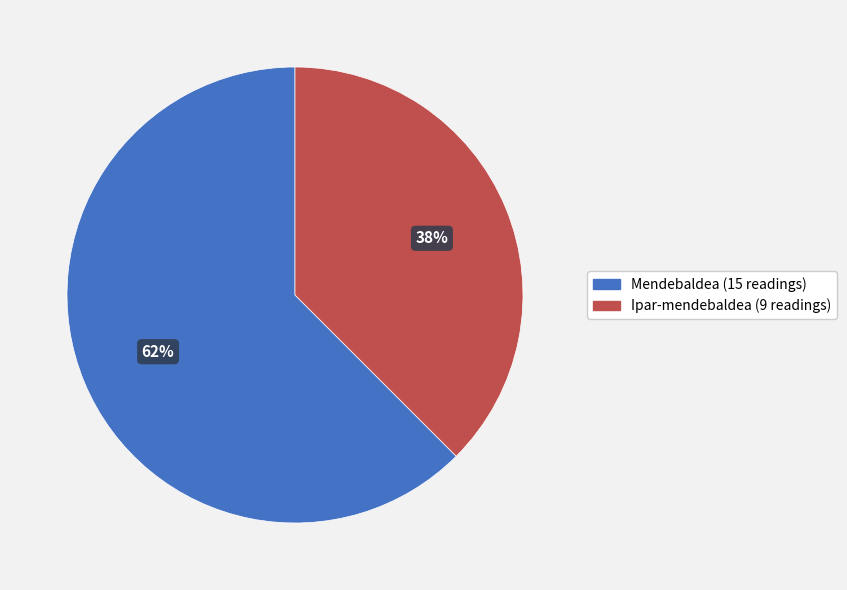

Approximately how many times larger is the value at Ipar-mendebaldea compared to Mendebaldea?

0.6